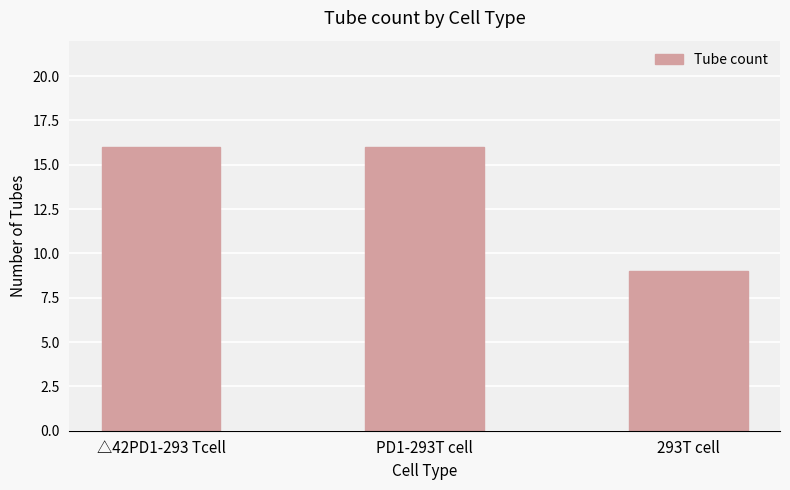

How many bars are there in total?

3